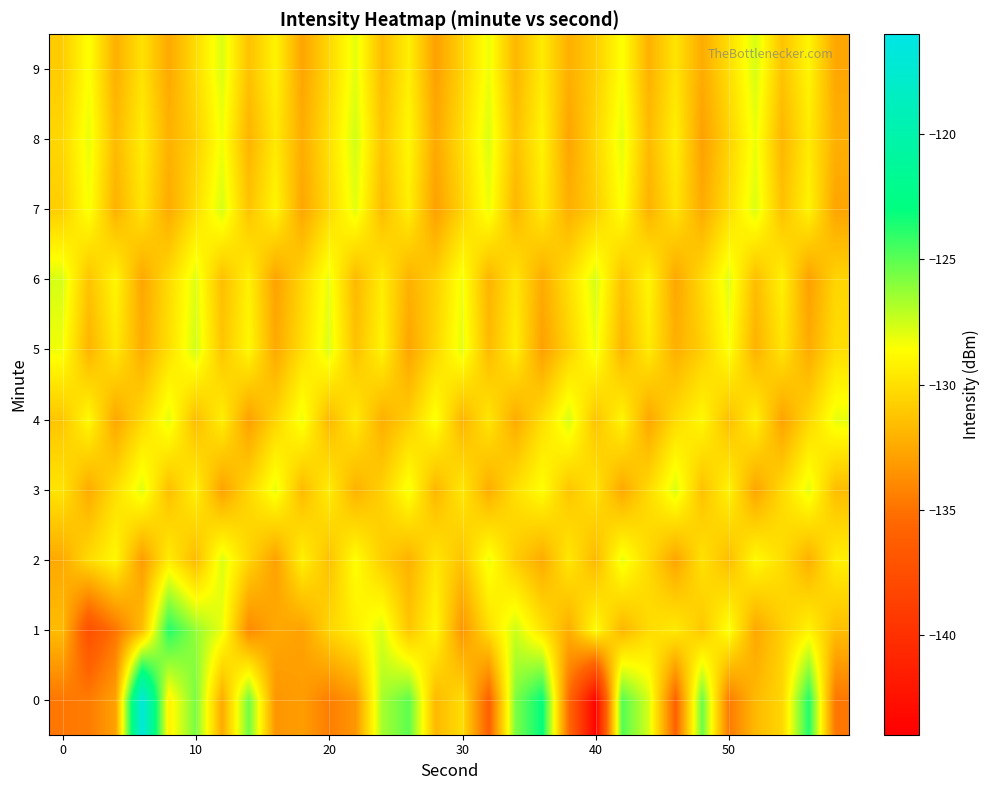

What is the difference between the second highest and second lowest values in the 6 series?

5.1